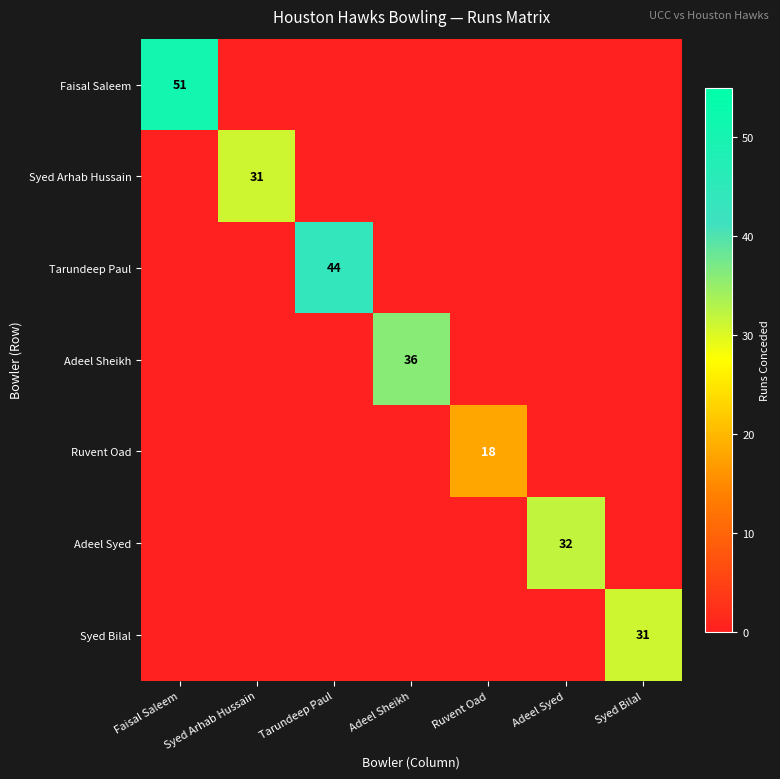

True or false: Adeel Syed has a value of 32 at Adeel Syed.

True